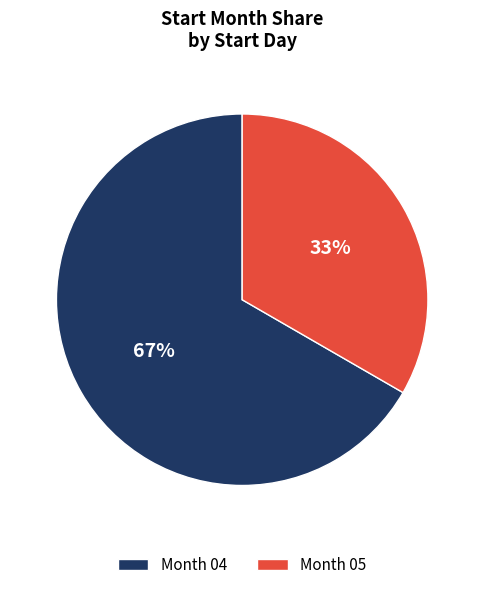

True or false: Month 05 accounts for 33% of the total.

True